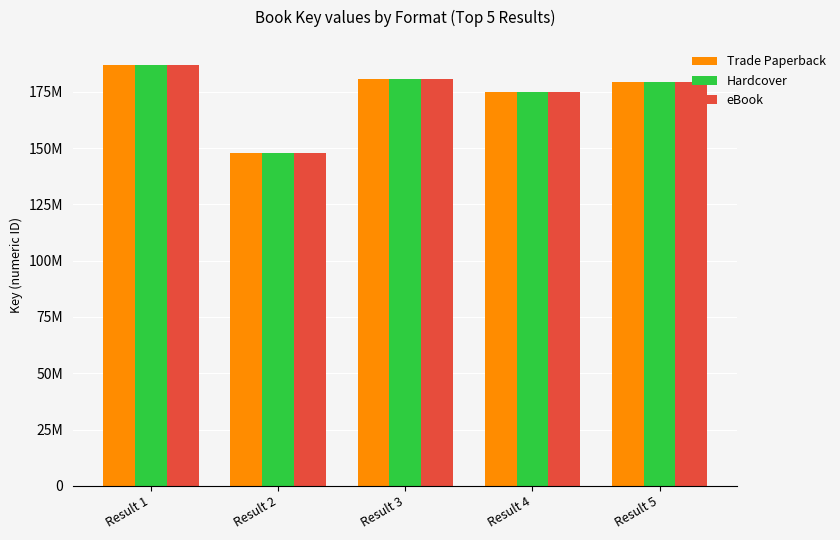

What is the difference between the second highest and second lowest values in the Hardcover series?

5694514